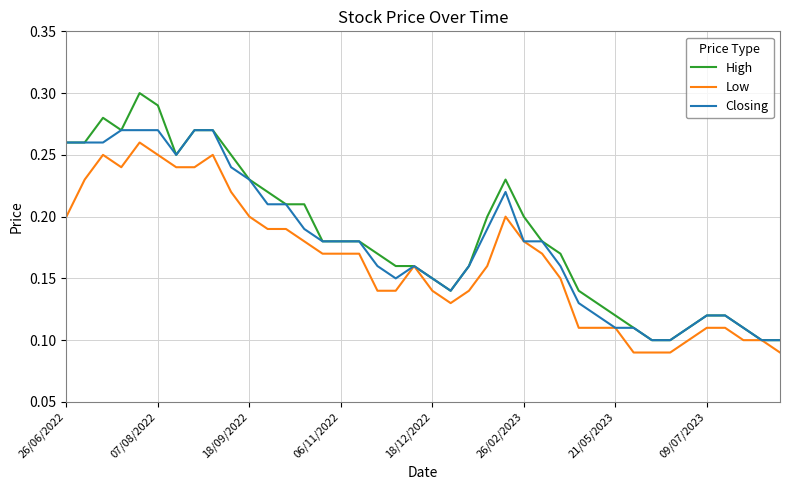

Which series has the widest spread of values?

High